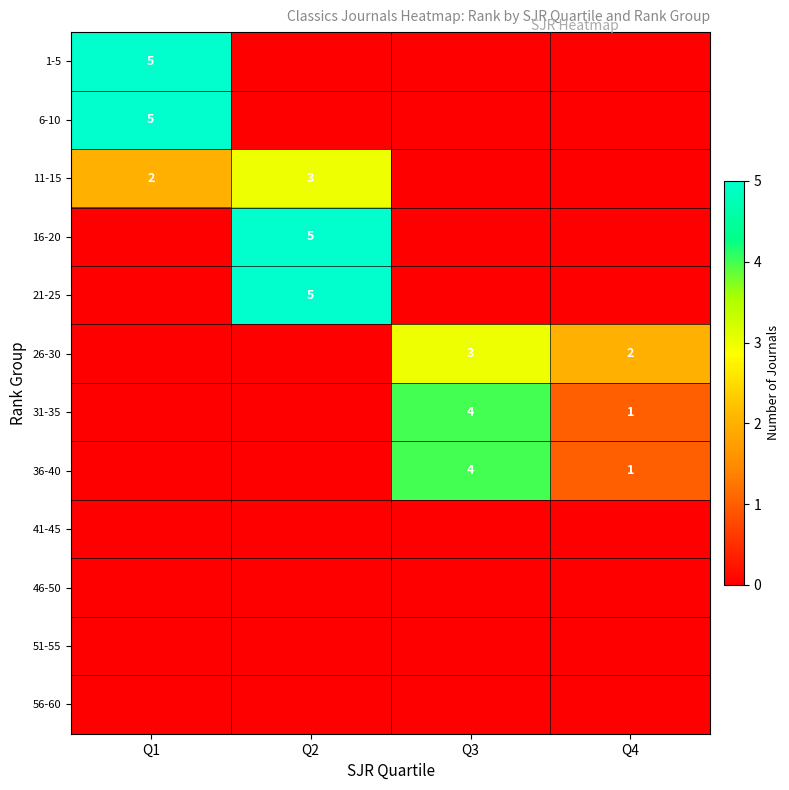

The value of 26-30 at Q3 is 3. True or false?

True